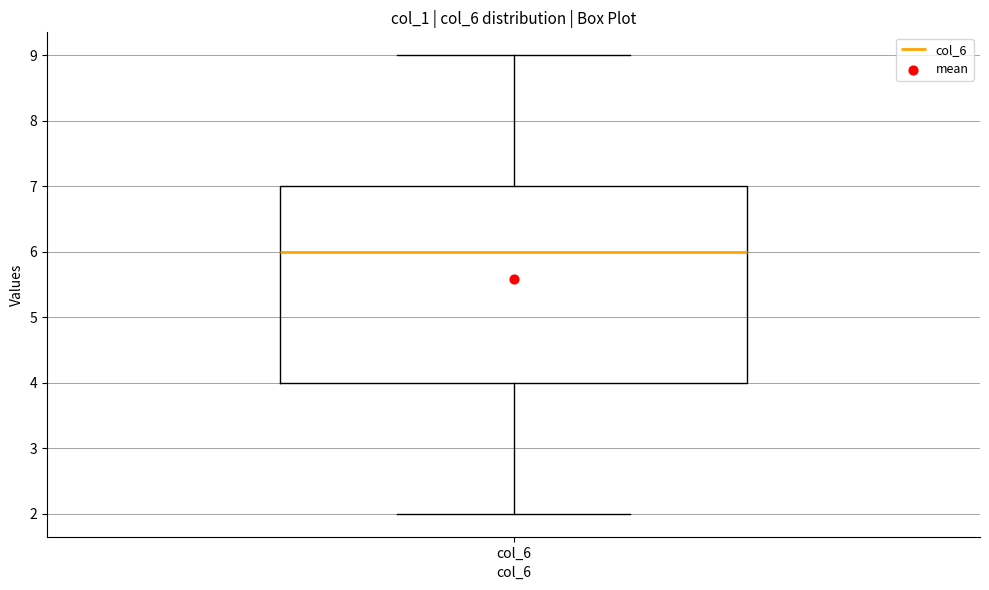

Read this box plot against the y-axis: the position of the median line, the range covered by the box, and the ends of both whiskers. The values are not printed on the chart, so give them approximately, as read against the axis.

median 6, box 4 to 7, whiskers 2 to 9